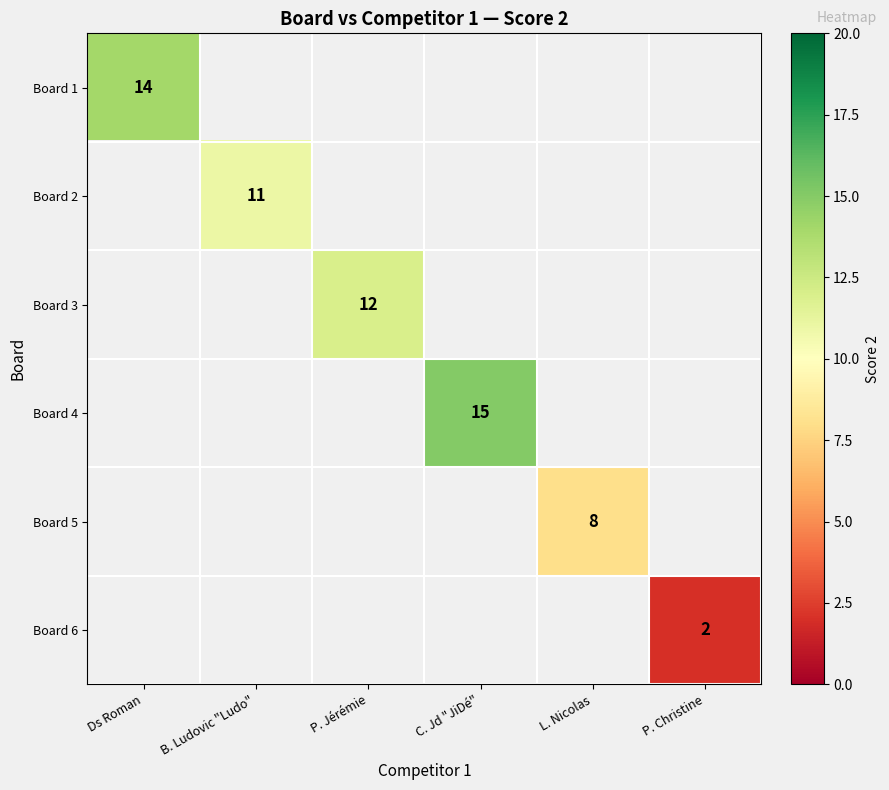

How many categories are shown in the chart?

6